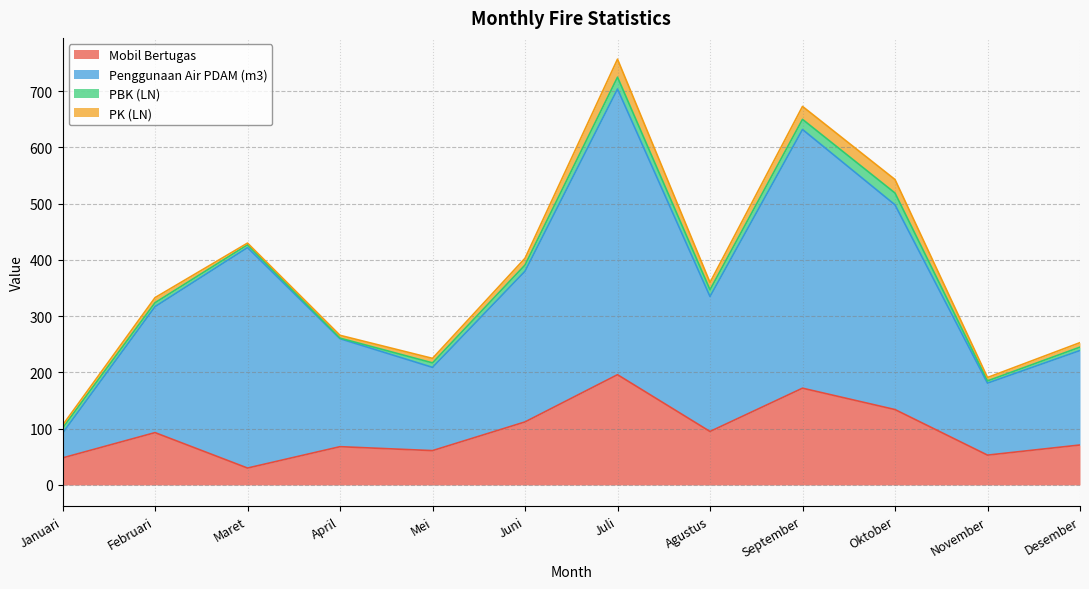

At which category is the sum across all series the highest?

Juli